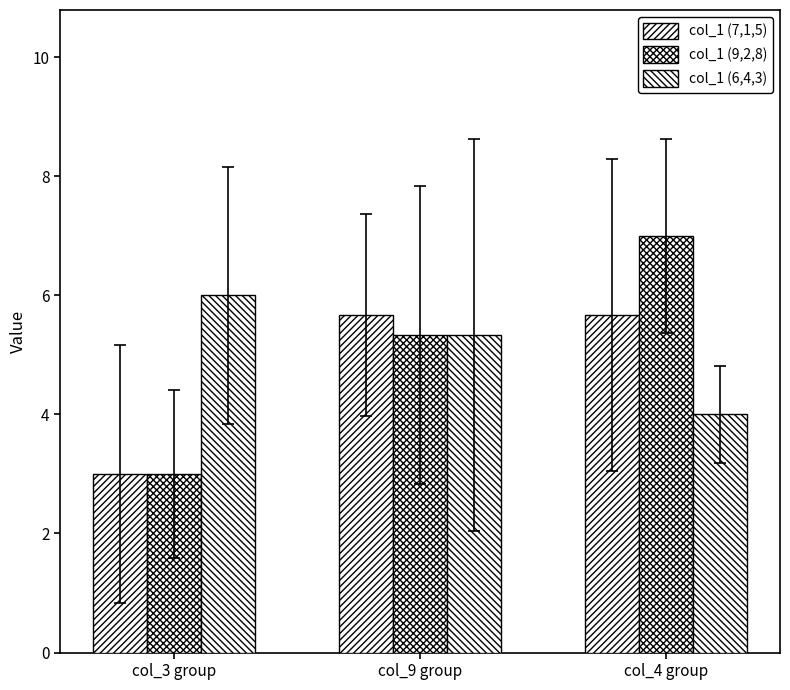

What is the difference between the col_1 (6,4,3) values at col_3 group and col_4 group?

2.0